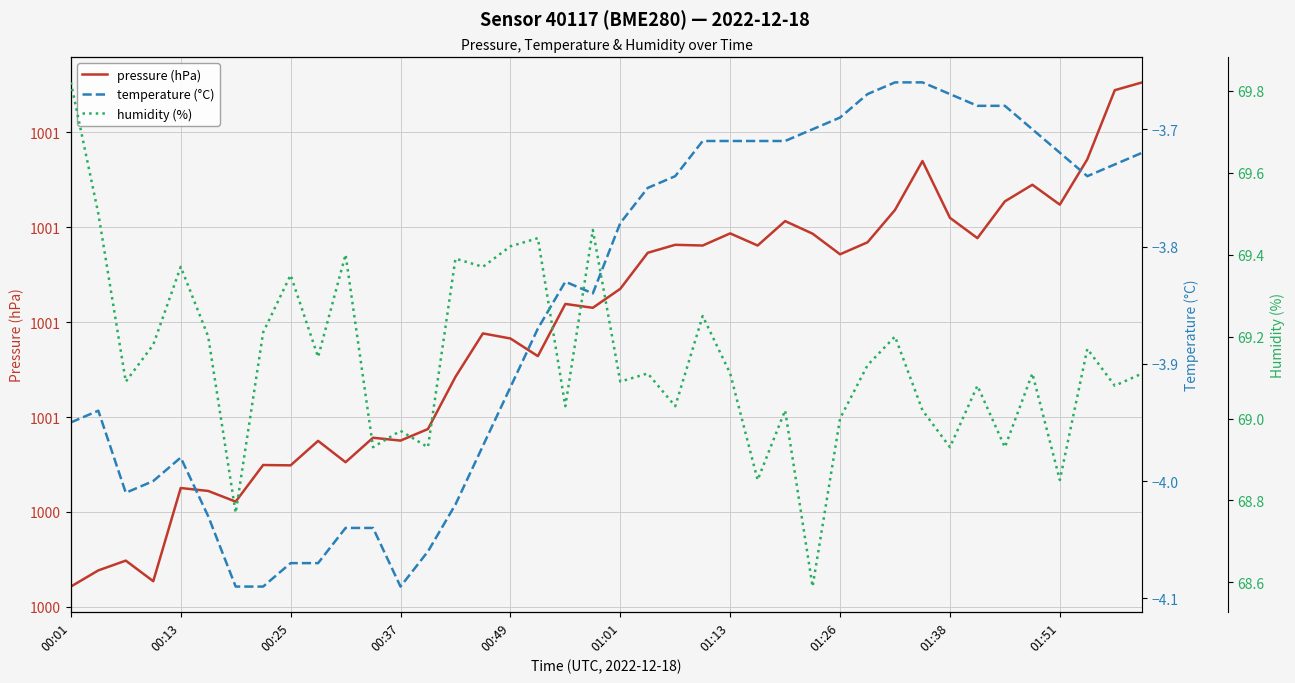

Rank the series at 22 from highest to lowest value.

pressure (hPa), humidity (%), temperature (°C)